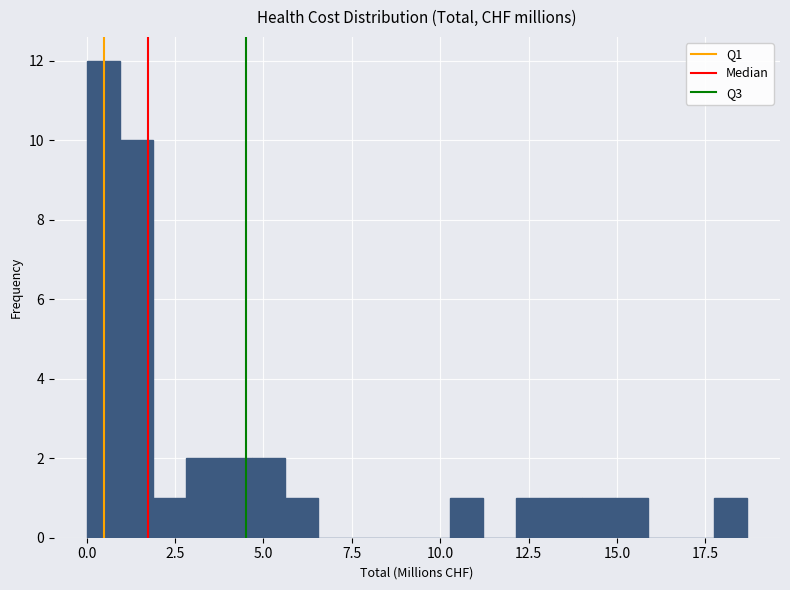

Around what value on the x-axis is the tallest bar? Give the approximate position of its centre, as read against the axis.

0.5